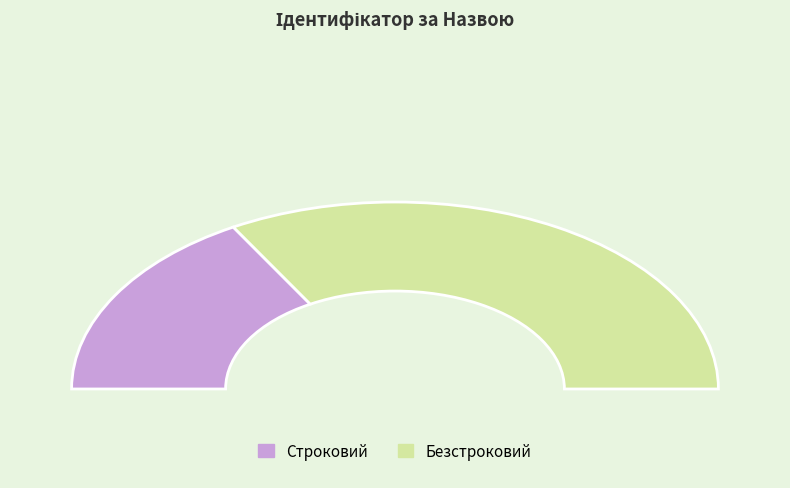

True or false: Строковий accounts for 27% of the total.

False